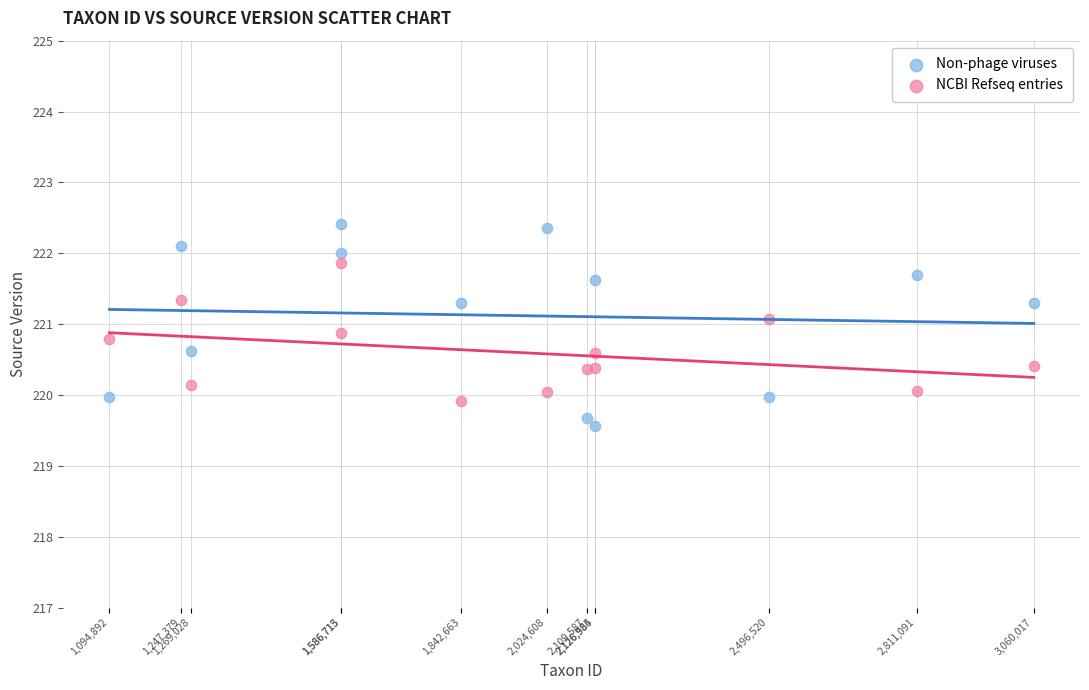

What is the X range (max minus min) for the scatter plot?

1965125.0